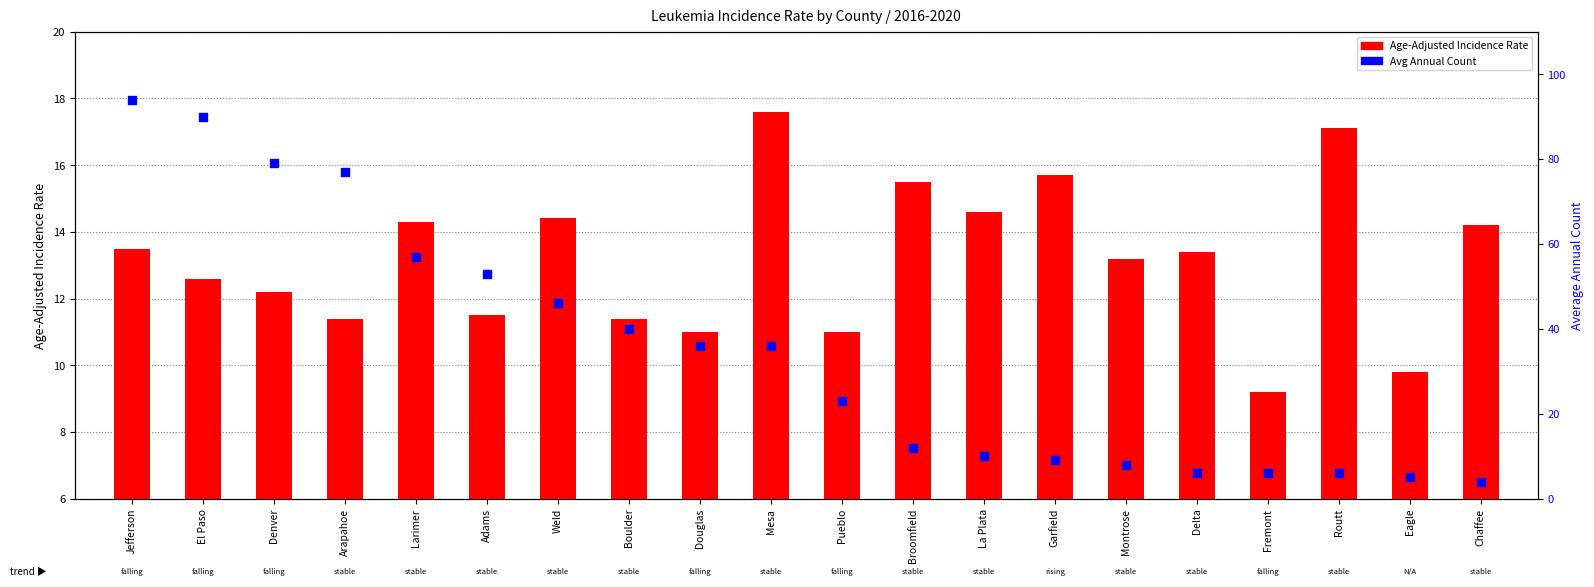

Which series has the largest total across all categories?

Average Annual Count